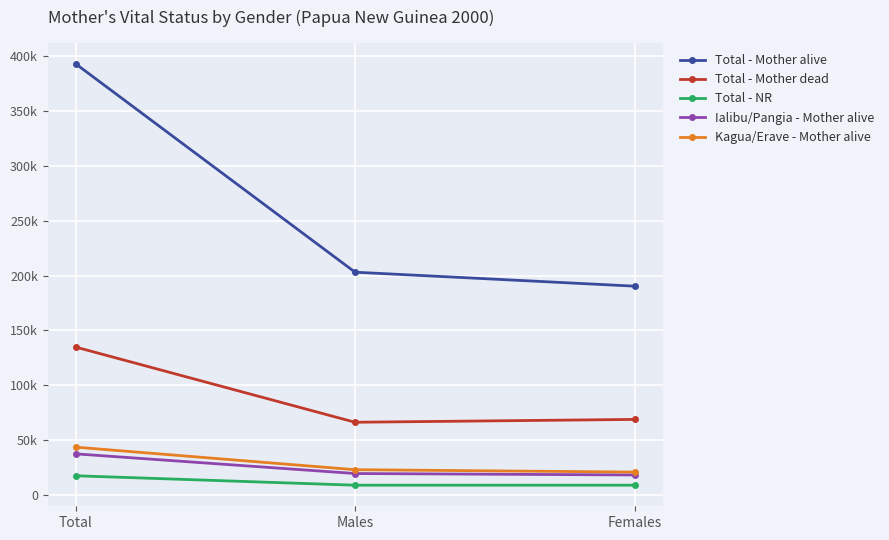

At how many categories does at least one series exceed 165006?

3